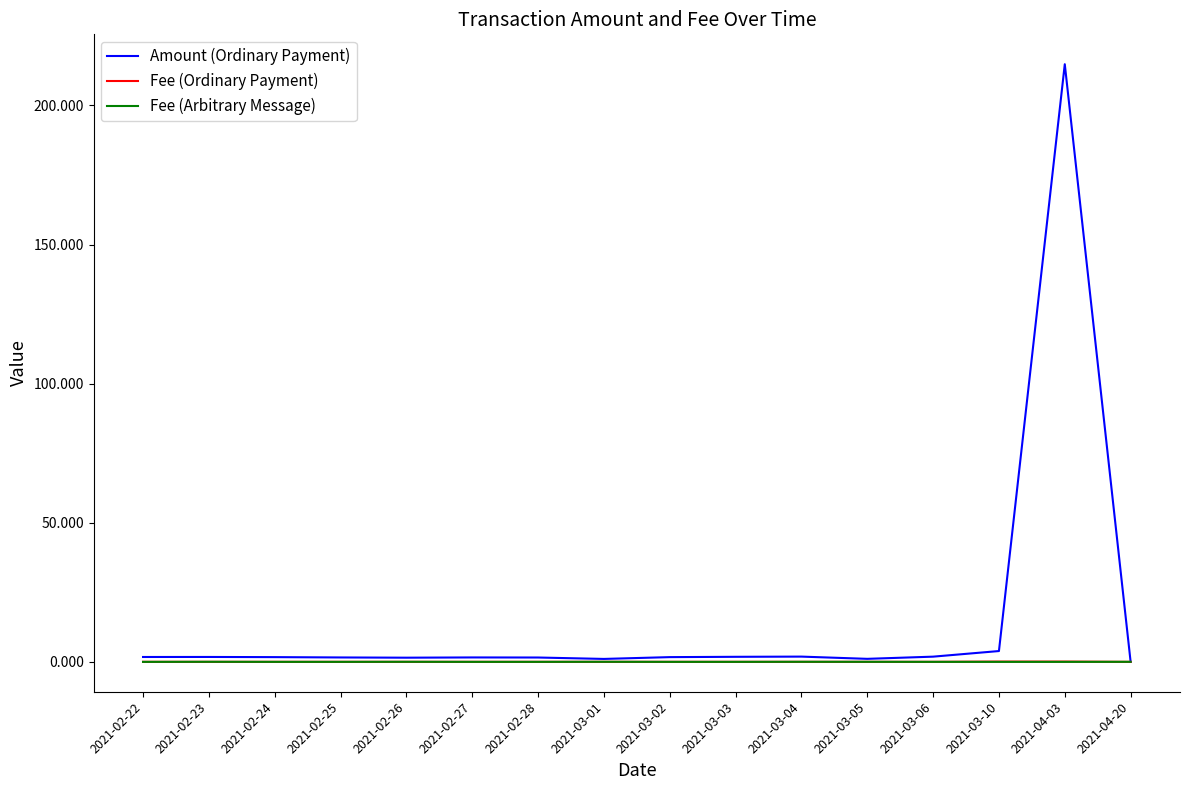

The value of Fee (Arbitrary Message) at 2021-02-27 is 0.0. True or false?

True